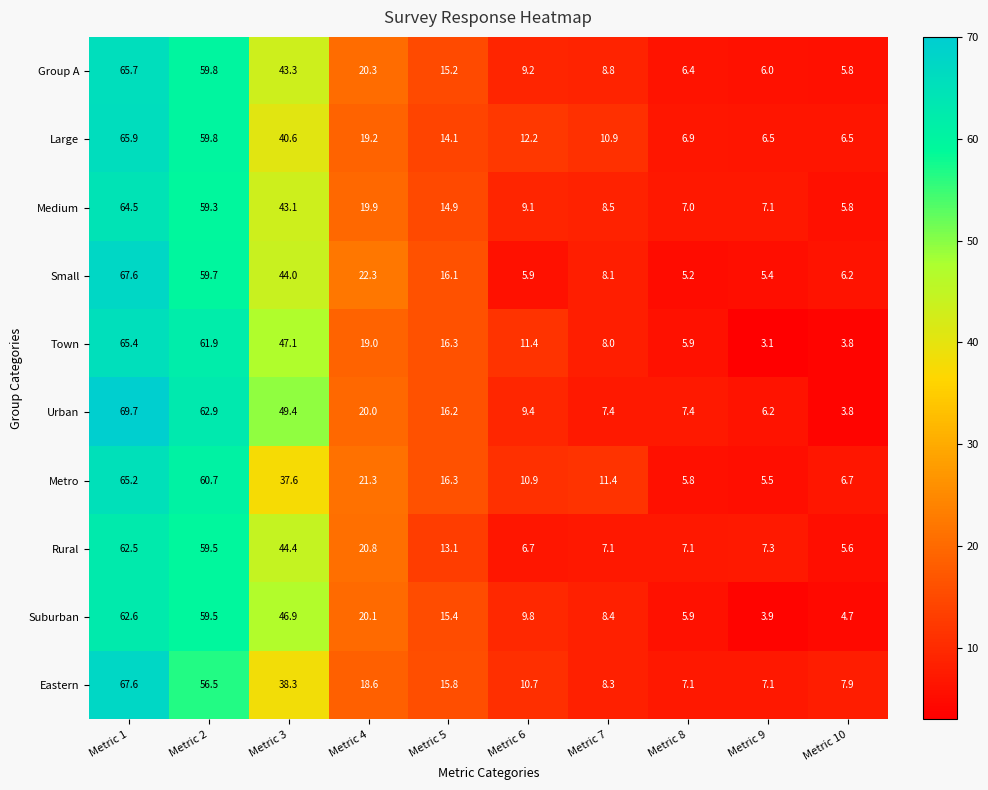

What is the difference between the second highest and minimum values in the Medium series?

53.5